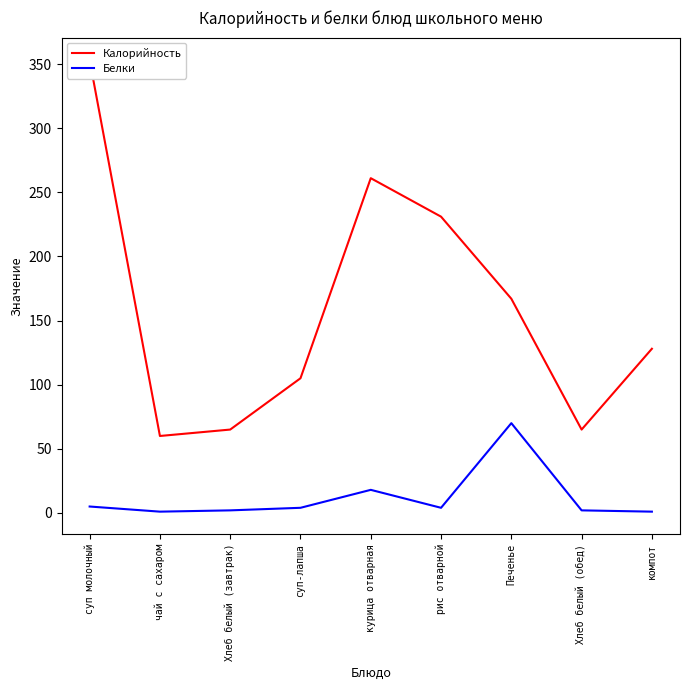

What is the value of the Калорийность point at the 9th from the left?

128